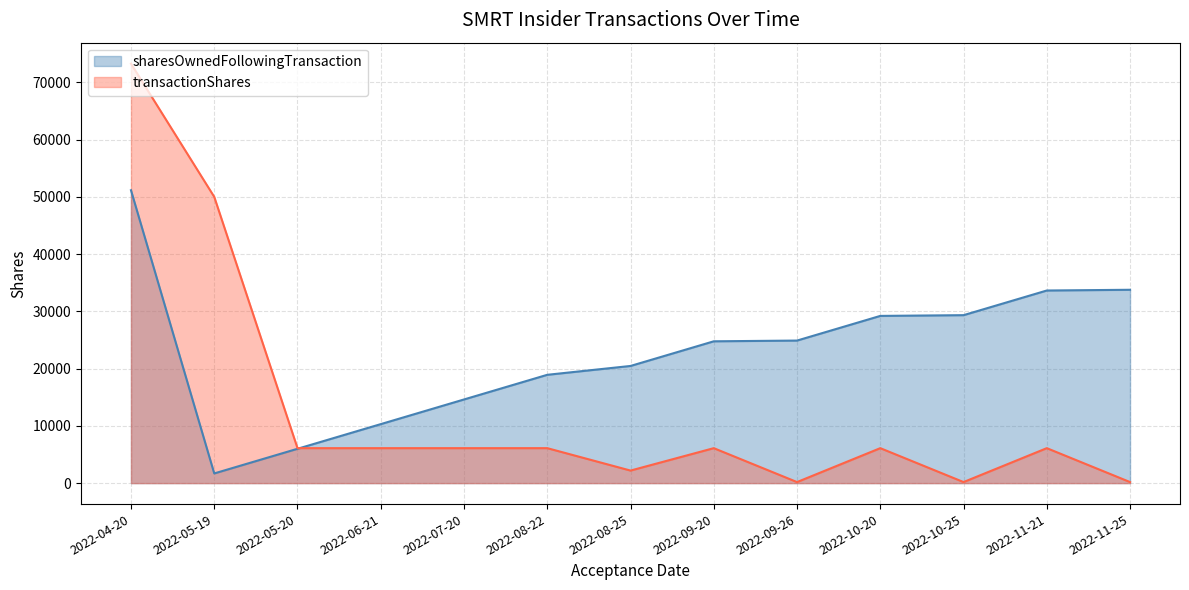

List the series in order of their peak value, highest first.

transactionShares, sharesOwnedFollowingTransaction